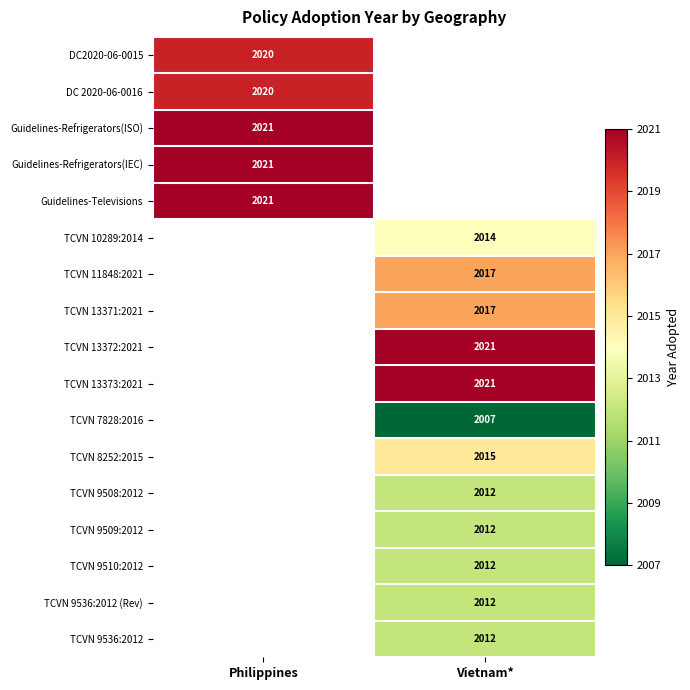

The value of DC2020-06-0015 at Philippines is 3136.2. True or false?

False